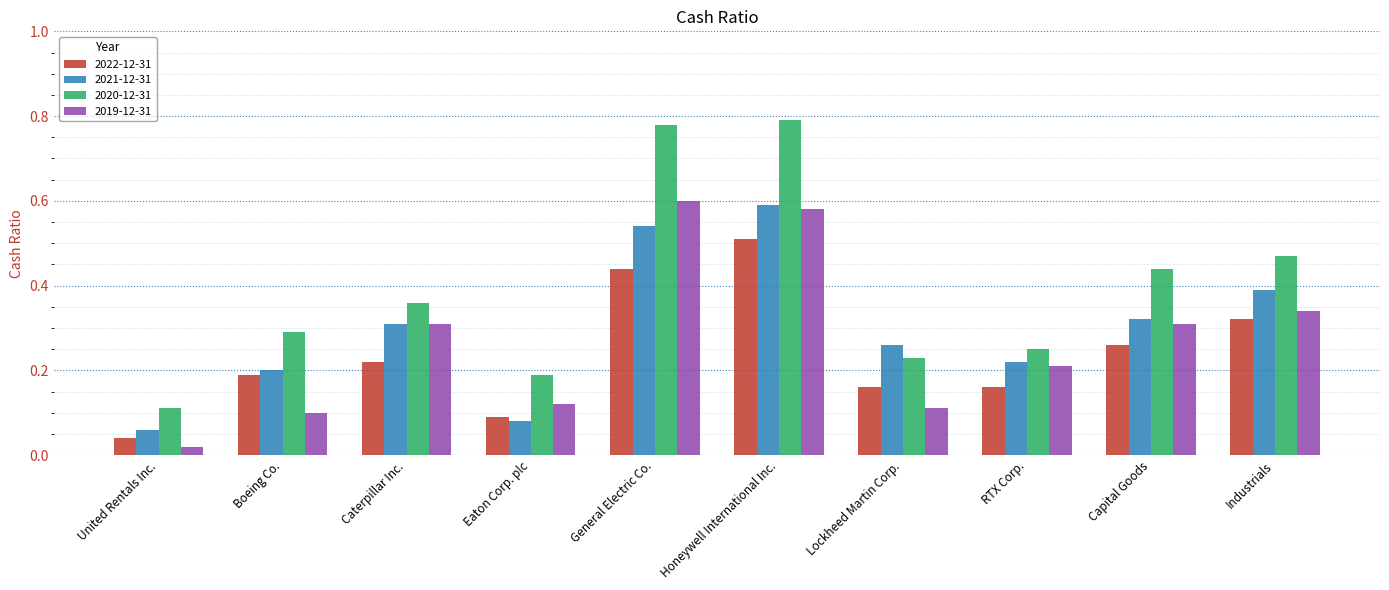

At how many categories does at least one series exceed 0?

10